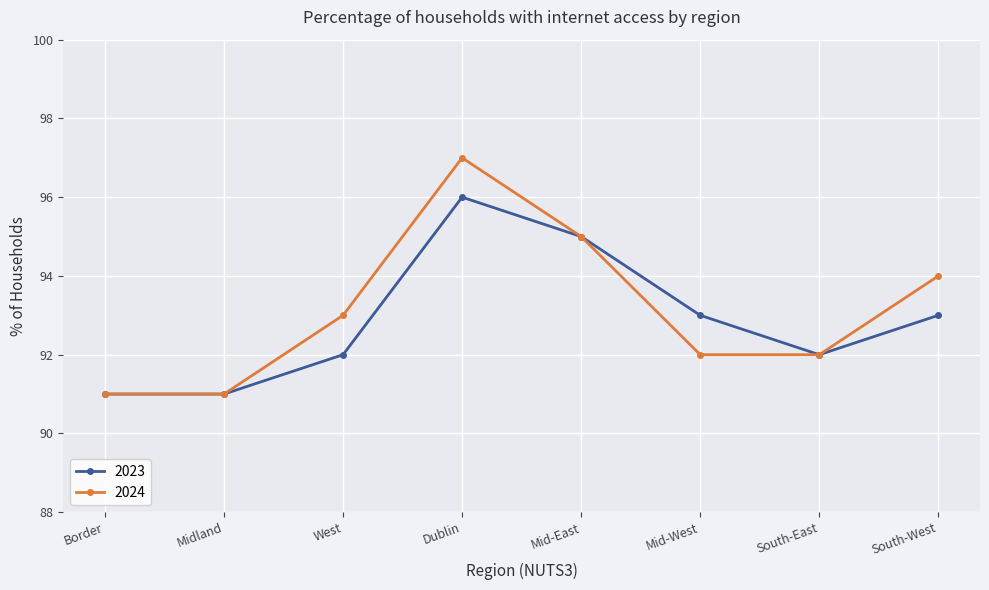

How many 2024 values are between 92 and 95?

5